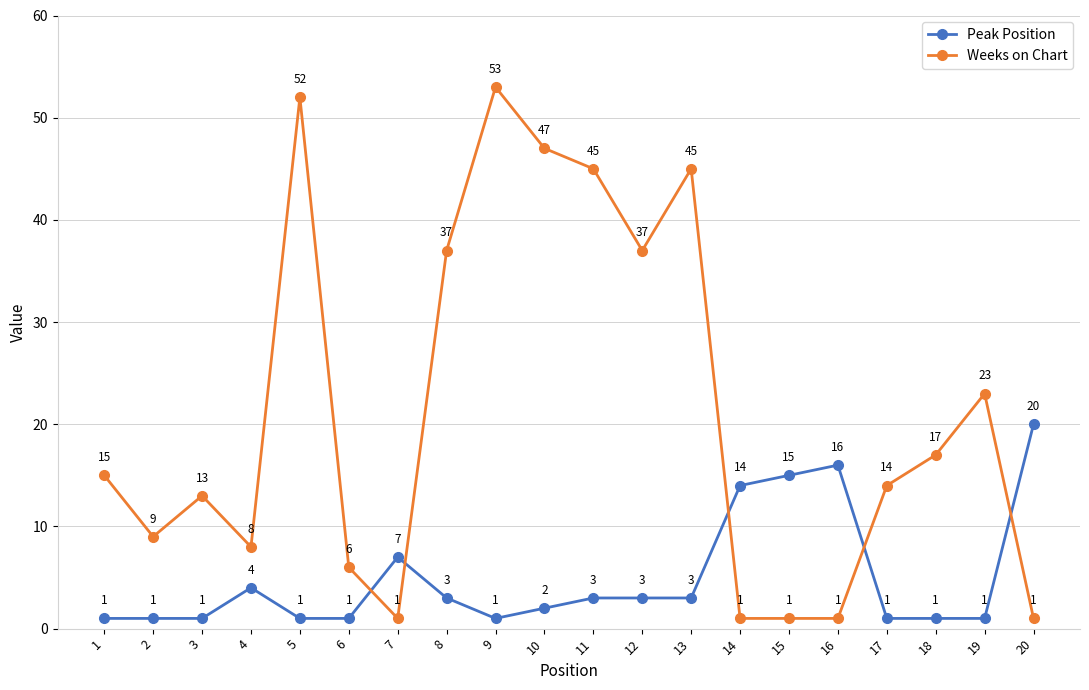

True or false: Weeks on Chart has more than 0 points higher than both neighbors.

True